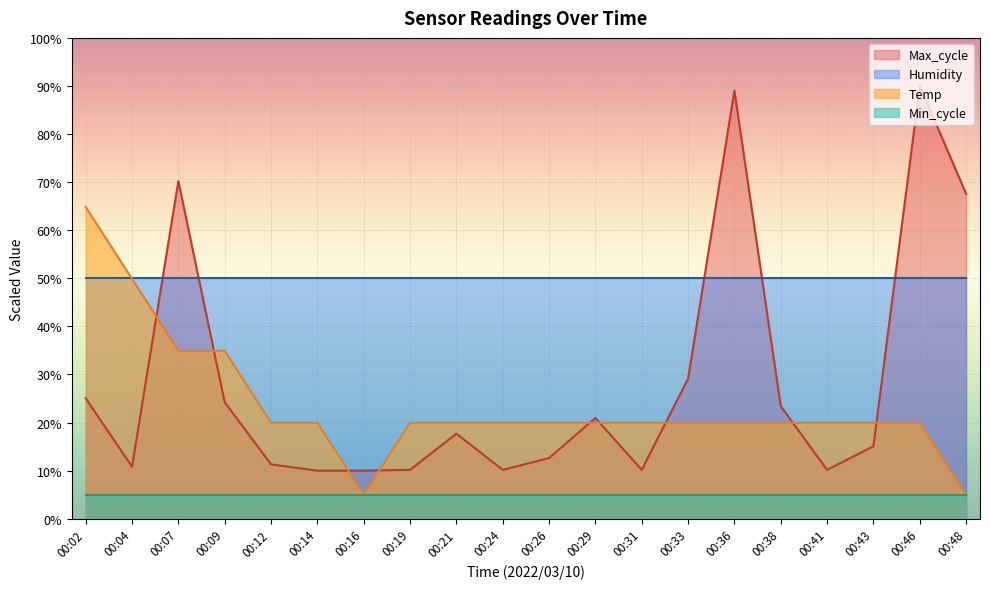

Where is Temp nearest to the value 34?

00:07